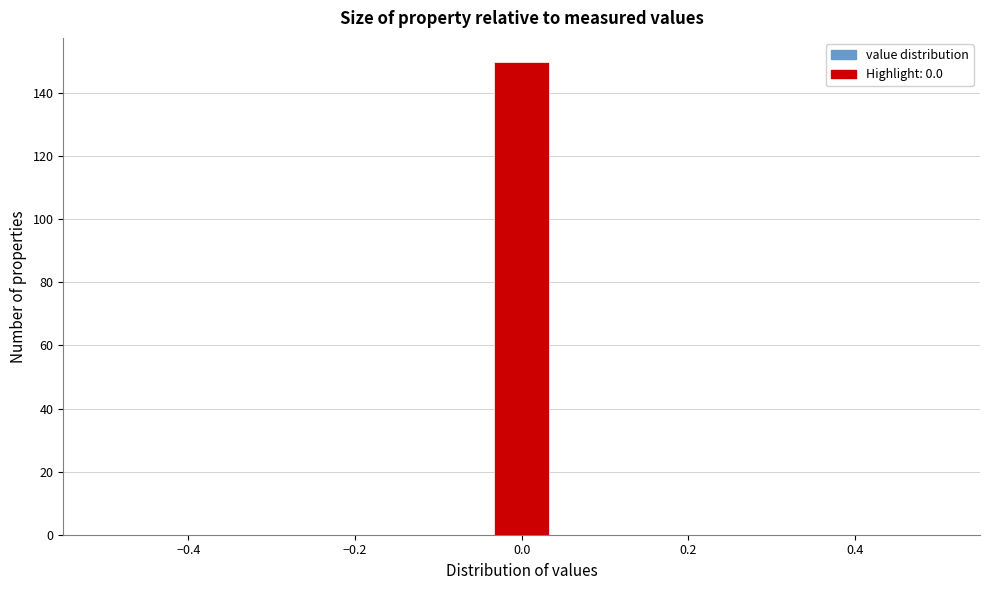

Around what value on the x-axis is the tallest bar? Give the approximate position of its centre, as read against the axis.

0.00